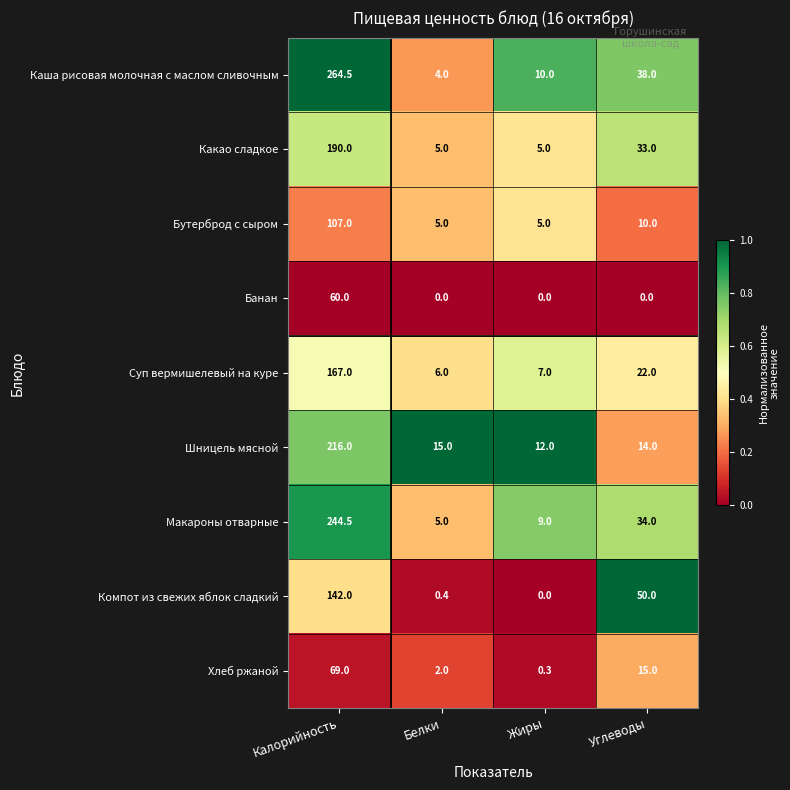

List the series in order of their peak value, lowest first.

Банан, Хлеб ржаной, Бутерброд с сыром, Компот из свежих яблок сладкий, Суп вермишелевый на куре, Какао сладкое, Шницель мясной, Макароны отварные, Каша рисовая молочная с маслом сливочным